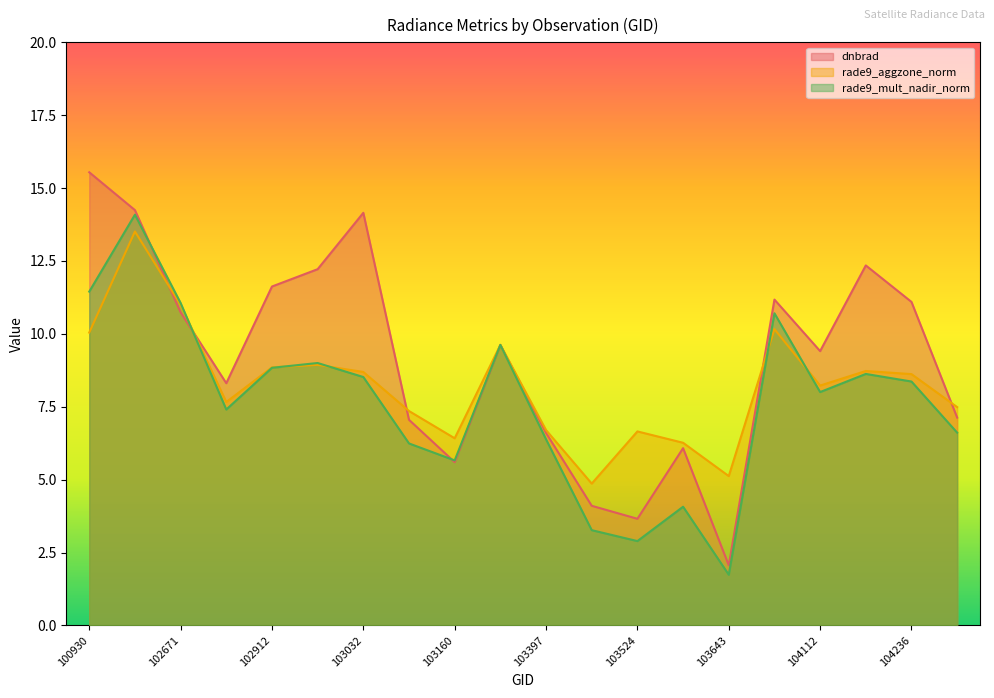

What is the sum of all rade9_mult_nadir_norm values?

152.5